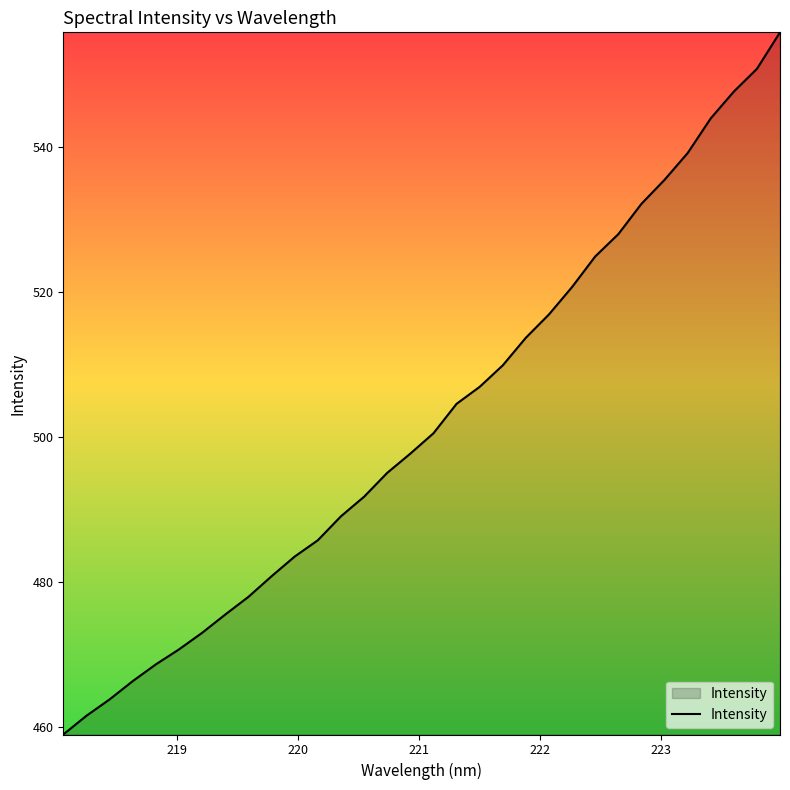

What is the difference between the maximum and minimum values?

96.9